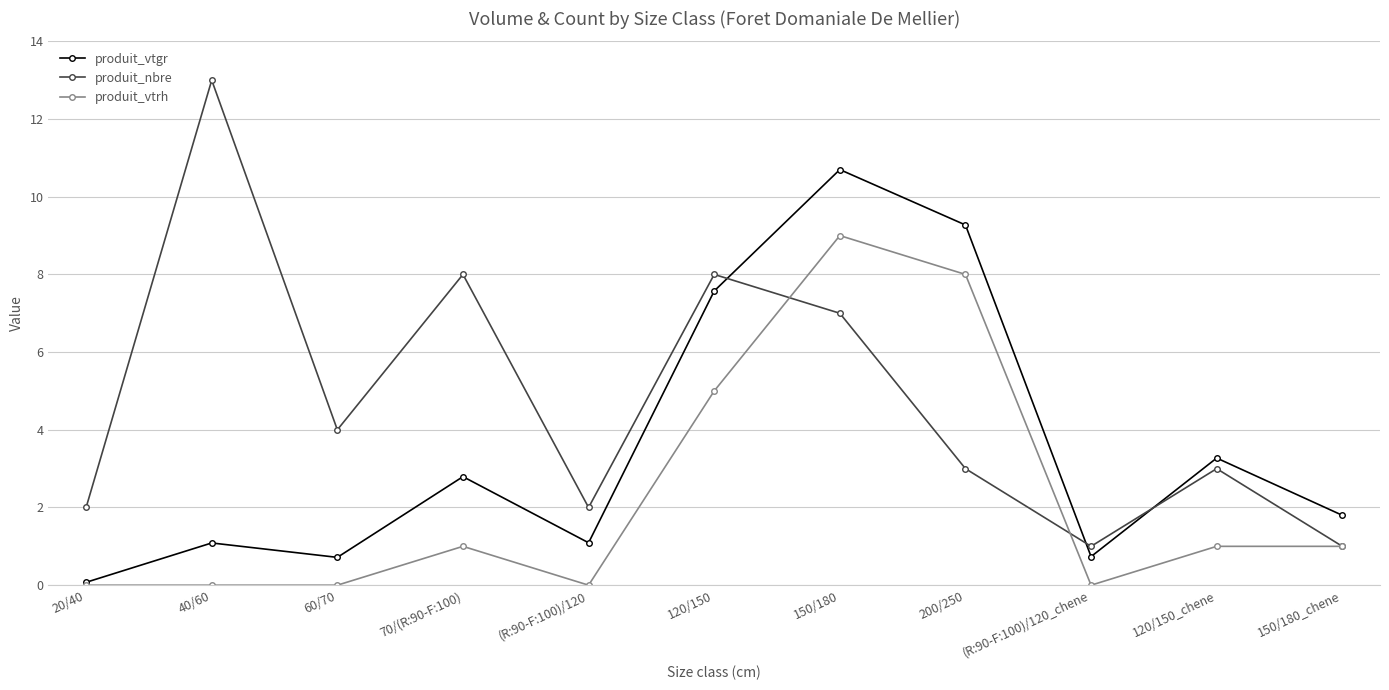

Between 20/40 and 70/(R:90-F:100), which series saw the biggest shift?

produit_nbre